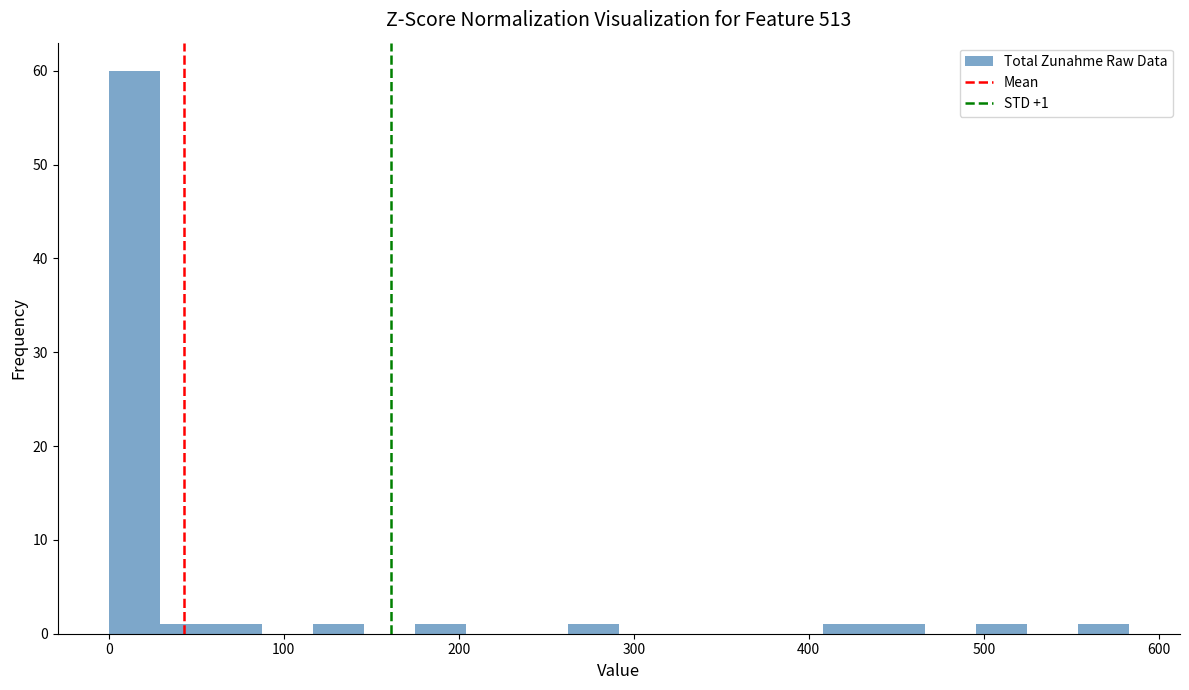

Around what value on the x-axis is the tallest bar? Give the approximate position of its centre, as read against the axis.

10